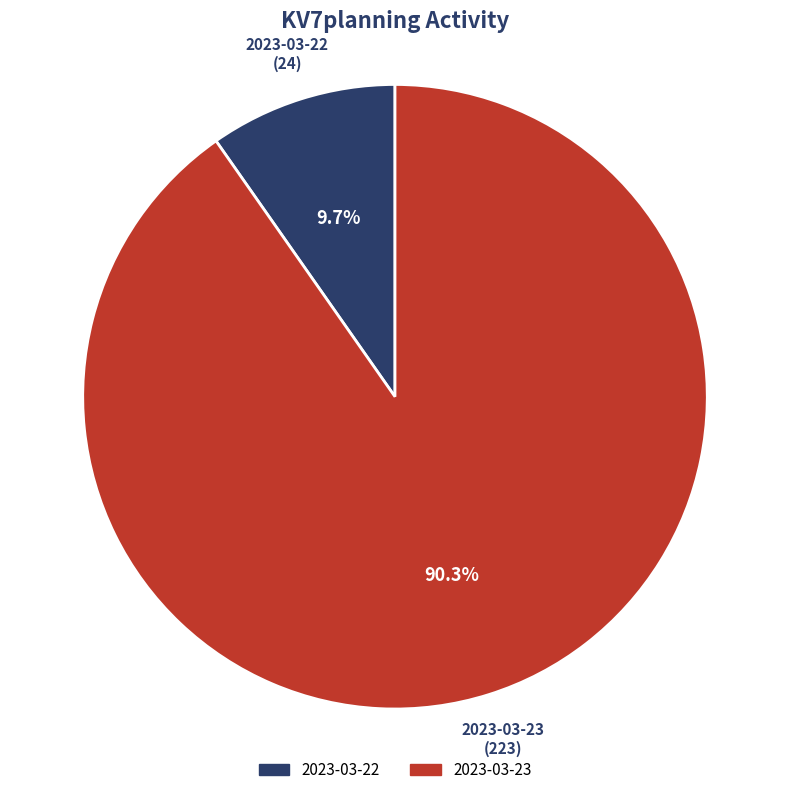

Is it true that 2023-03-23 is 90% of the pie?

True